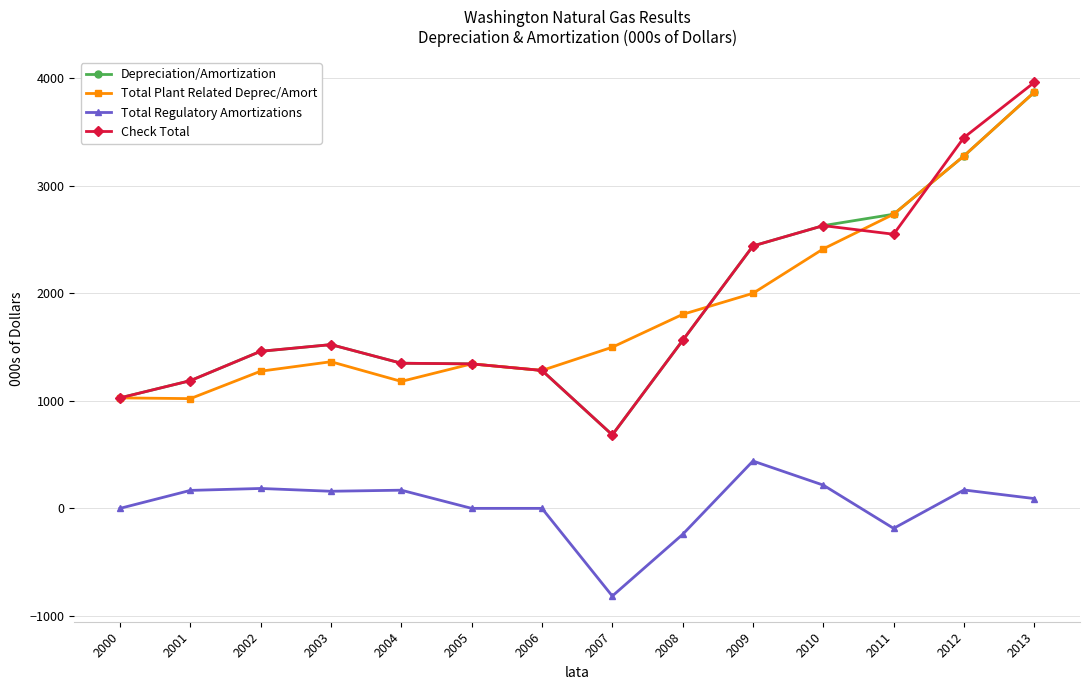

How many values in the Total Regulatory Amortizations series are below 159?

7